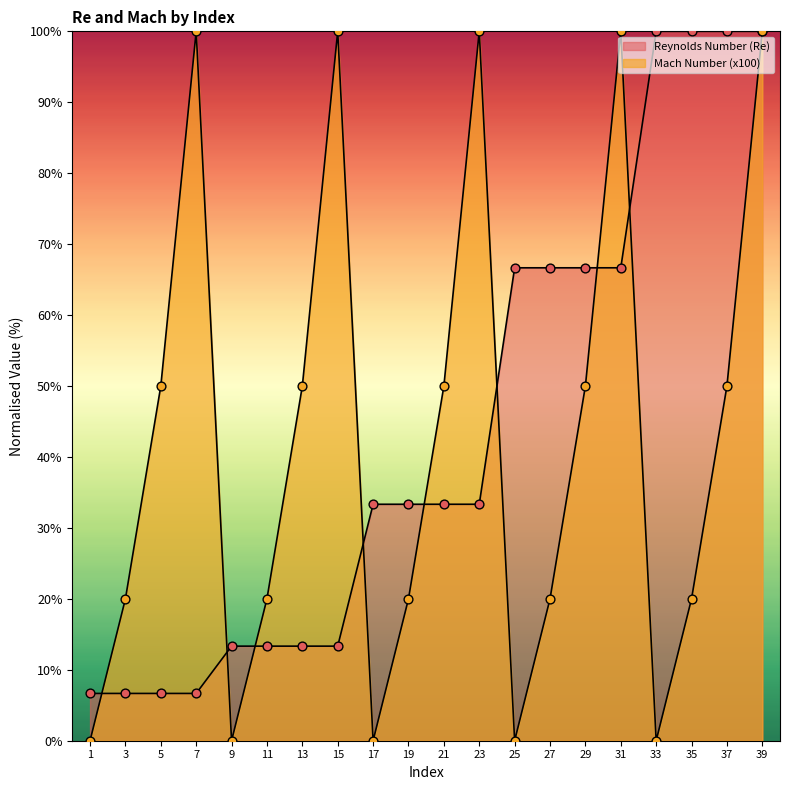

What is the total value across all series at 35?

120.0